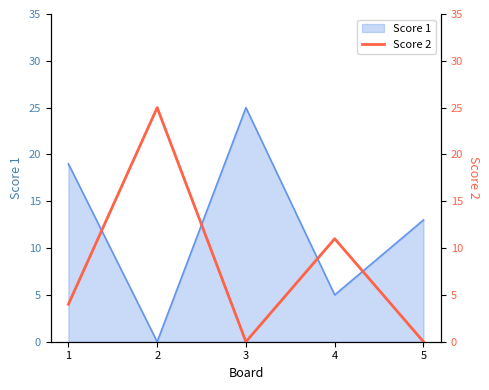

Rank the categories by Score 1 value from highest to lowest.

3, 1, 5, 4, 2